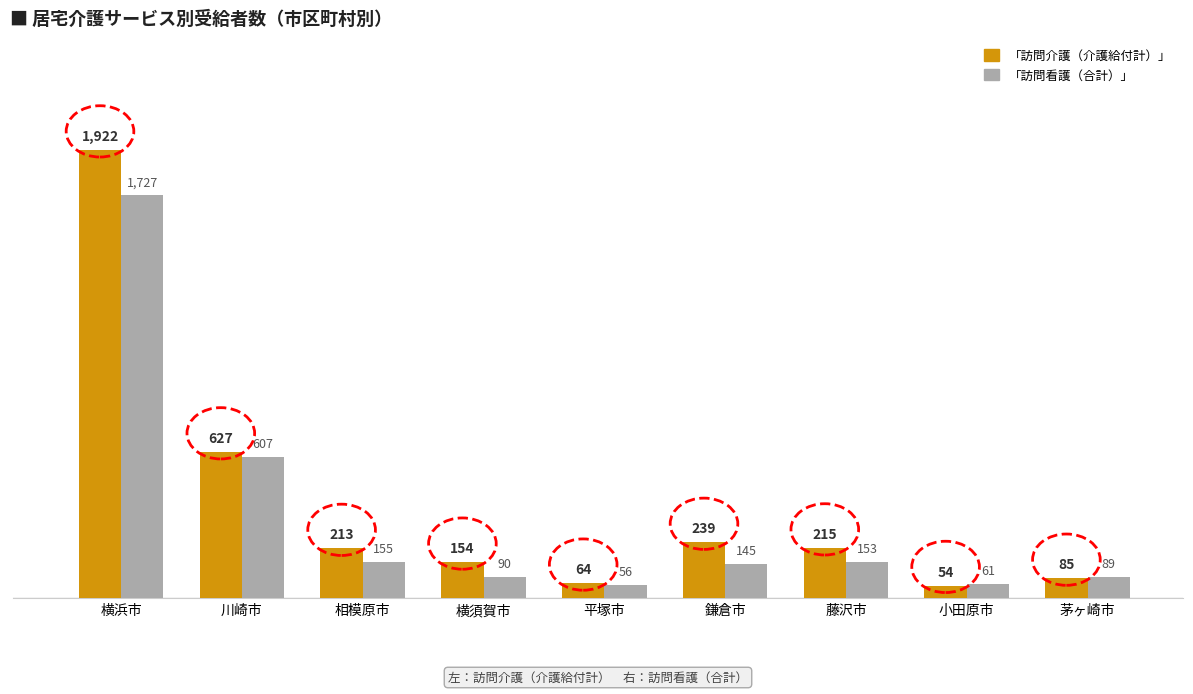

At which category is the sum across all series the highest?

横浜市